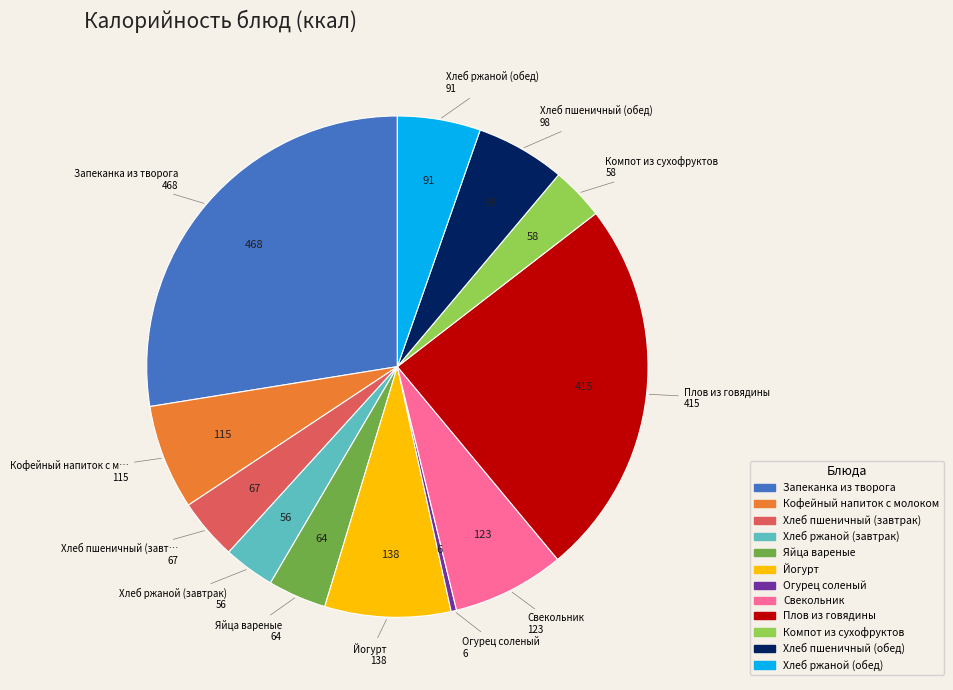

Does Огурец соленый represent more than half of the total?

No